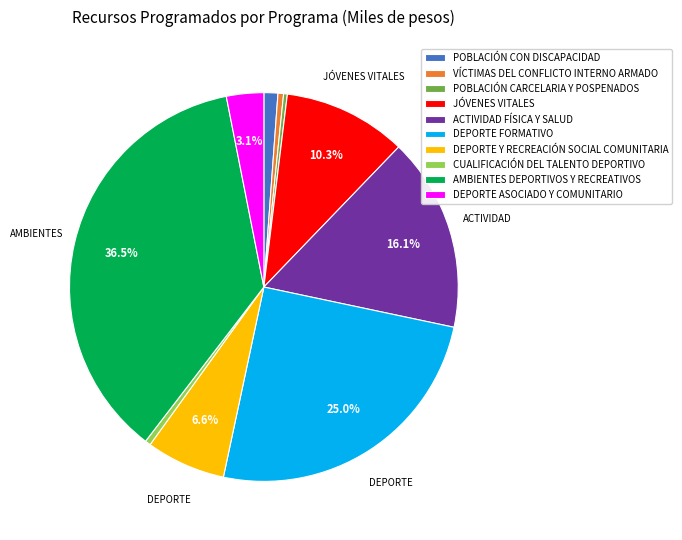

Which has a higher value, ACTIVIDAD FÍSICA Y SALUD or DEPORTE Y RECREACIÓN SOCIAL COMUNITARIA?

ACTIVIDAD FÍSICA Y SALUD